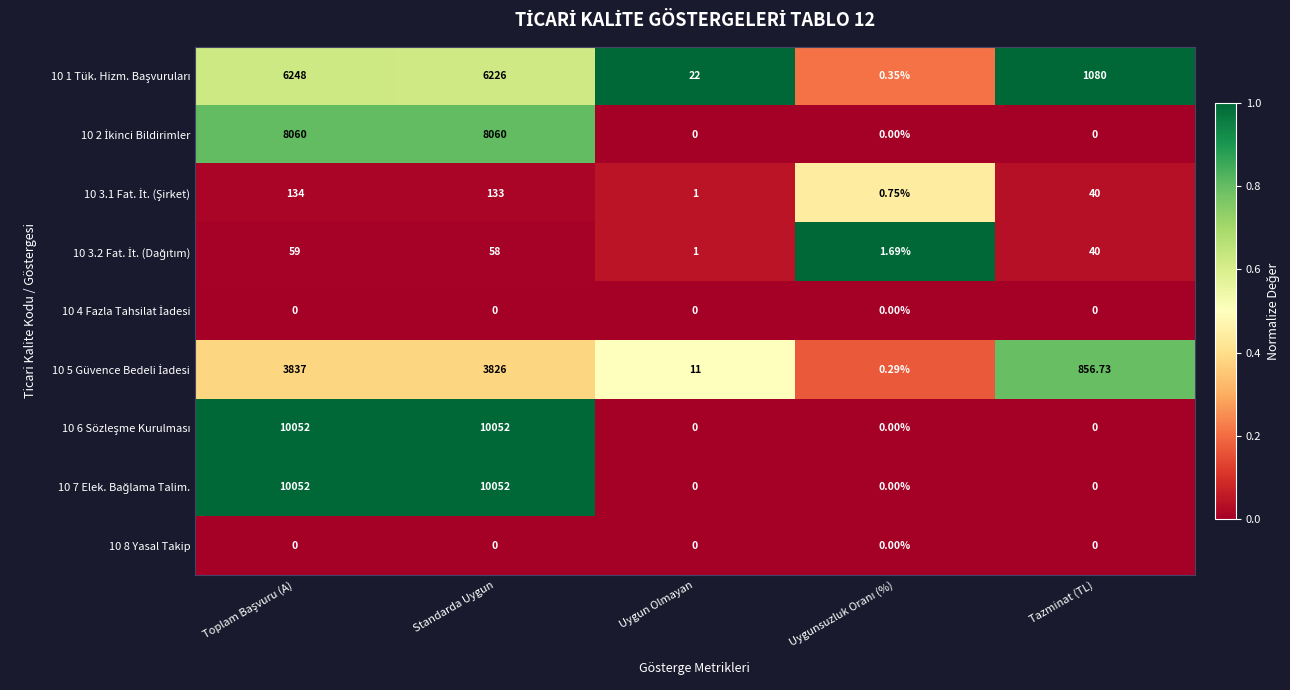

Count the number of categories in the chart.

5